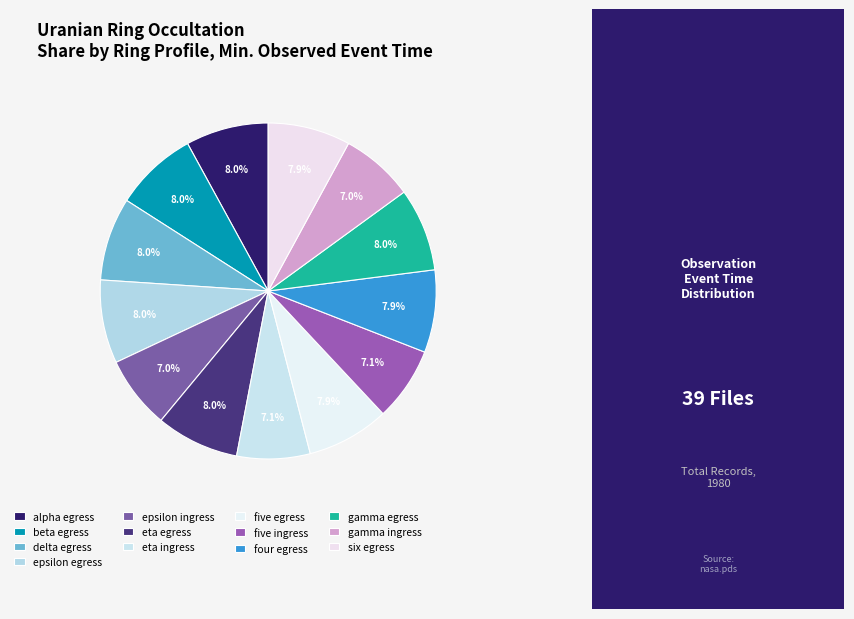

How many slices are in this pie chart?

13